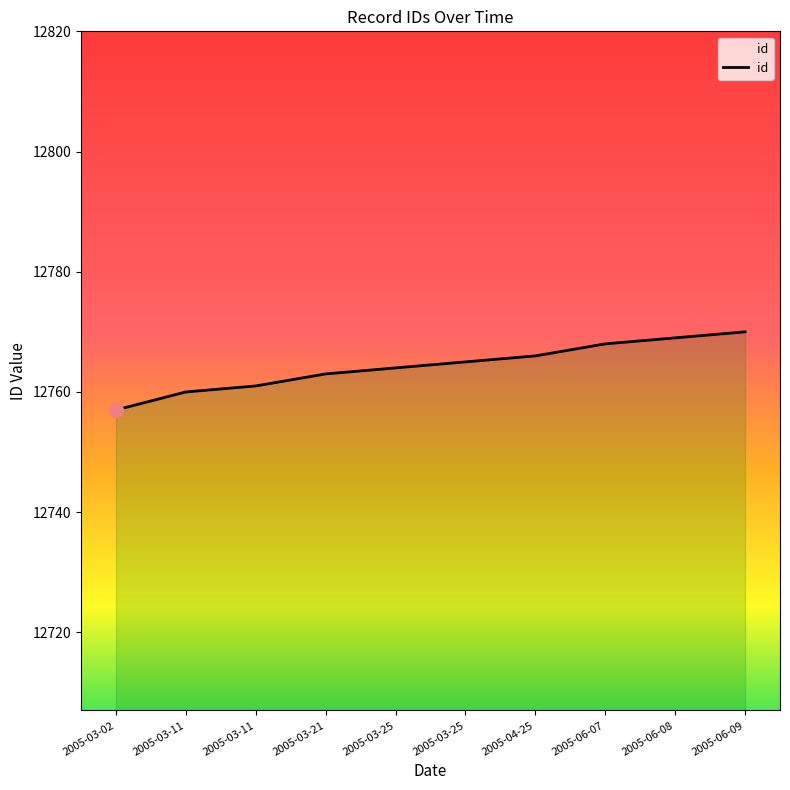

True or false: the data shows 5200 at 2005-03-21.

False